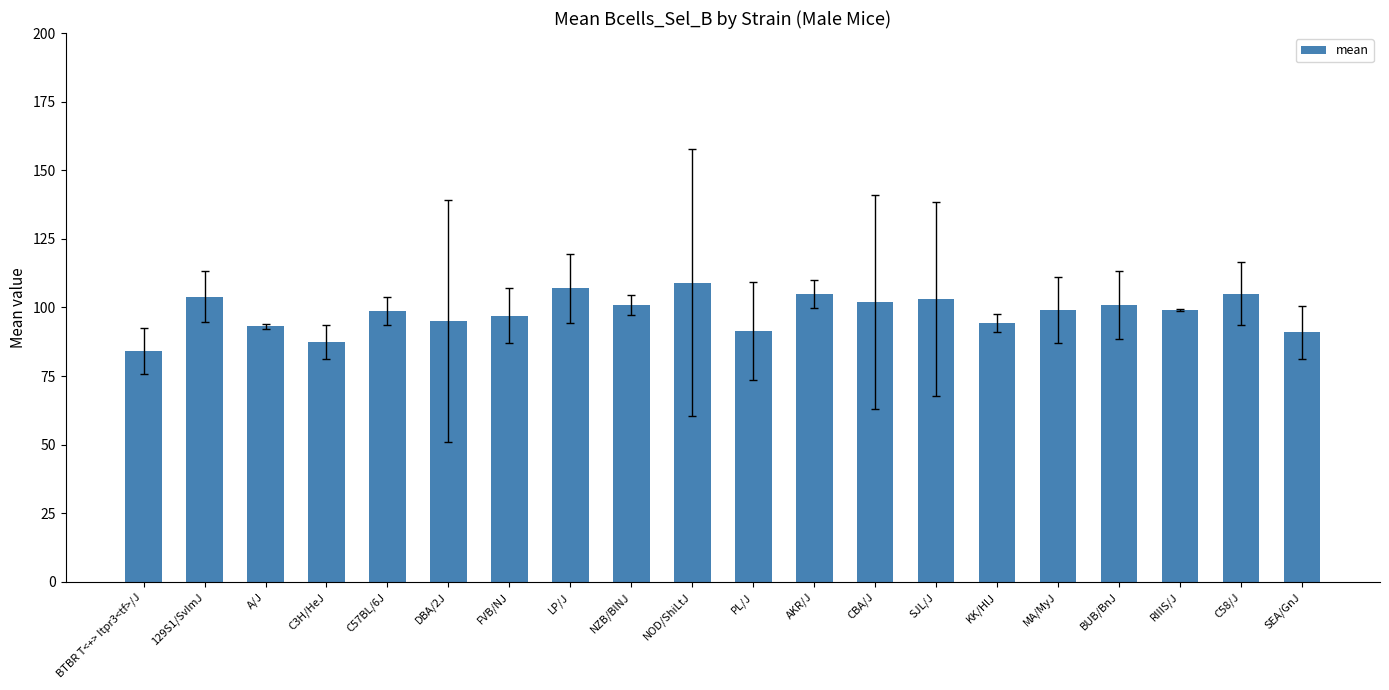

What is the smallest value displayed?

84.1